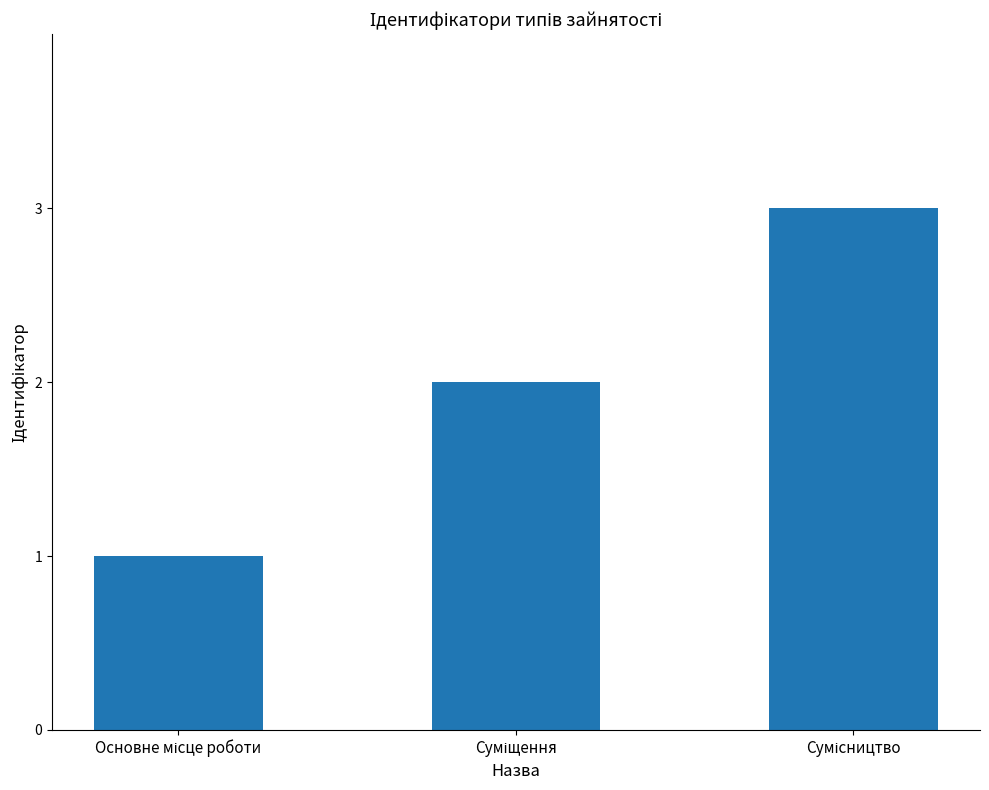

How many bars are there in total?

3